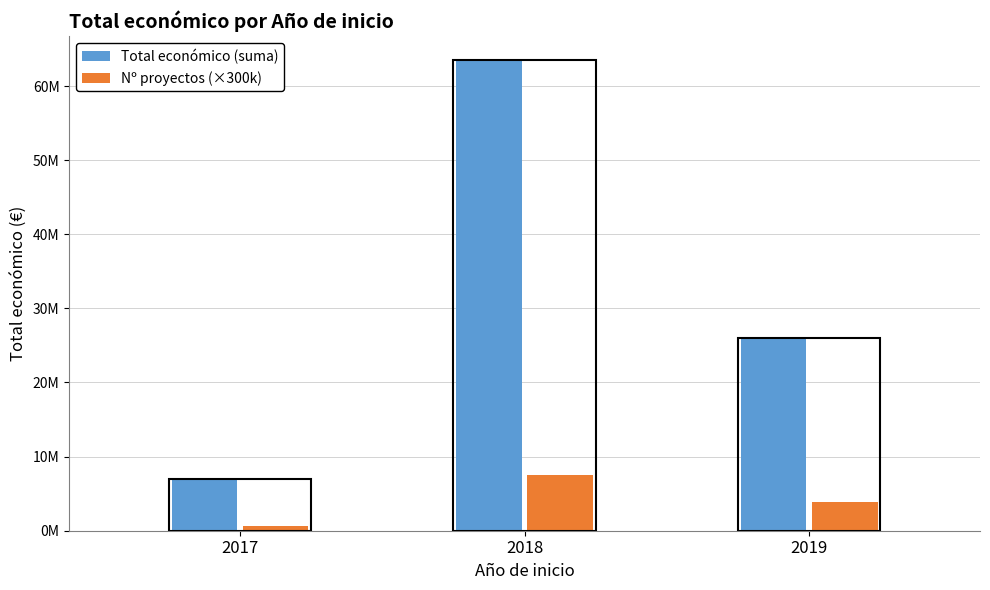

Where does the Nº proyectos (×300k) series first go above 3900000?

2018